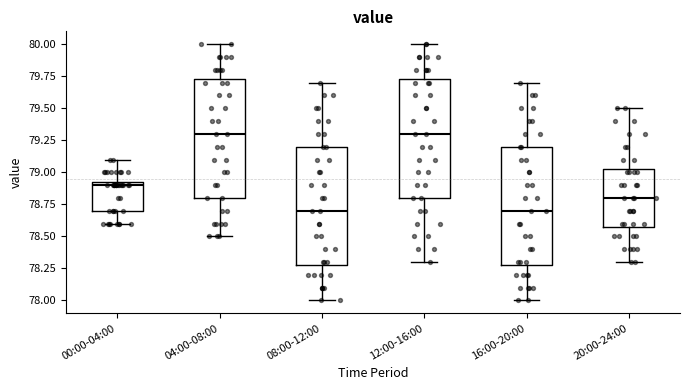

Reading left to right, read every box against the y-axis: the position of its median line, the range the box covers, and the ends of its whiskers. The values are not printed on the chart, so give them approximately, as read against the axis.

00:00-04:00: median 78.90, box 78.70 to 78.95, whiskers 78.60 to 79.10
04:00-08:00: median 79.30, box 78.80 to 79.75, whiskers 78.50 to 80.00
08:00-12:00: median 78.70, box 78.30 to 79.20, whiskers 78.00 to 79.70
12:00-16:00: median 79.30, box 78.80 to 79.75, whiskers 78.30 to 80.00
16:00-20:00: median 78.70, box 78.30 to 79.20, whiskers 78.00 to 79.70
20:00-24:00: median 78.80, box 78.60 to 79.05, whiskers 78.30 to 79.50